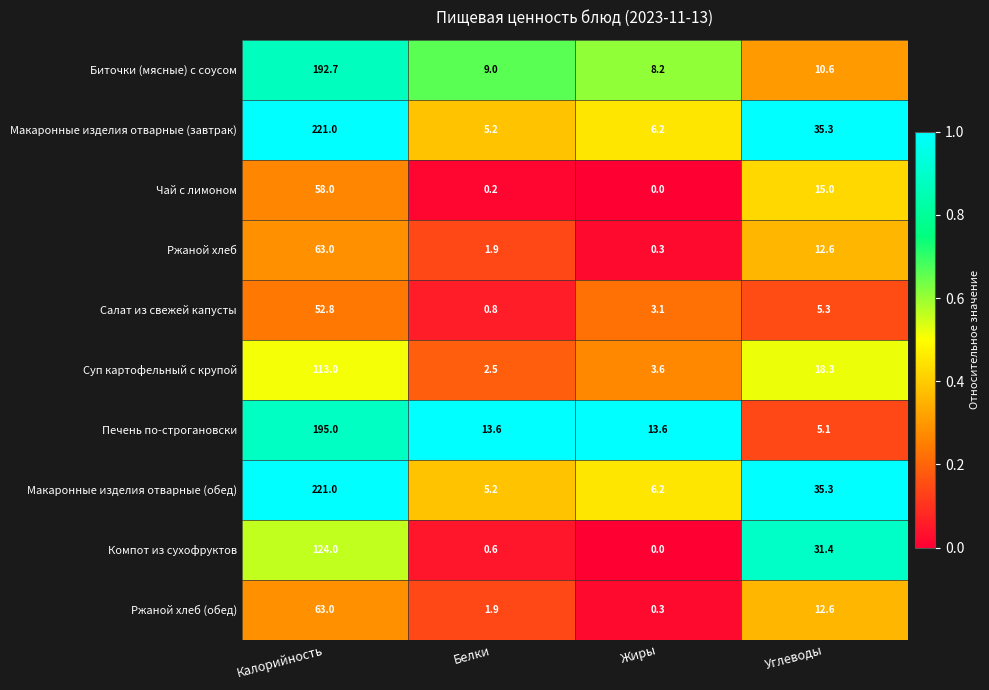

What is the difference between the Суп картофельный с крупой values at Жиры and Белки?

1.1